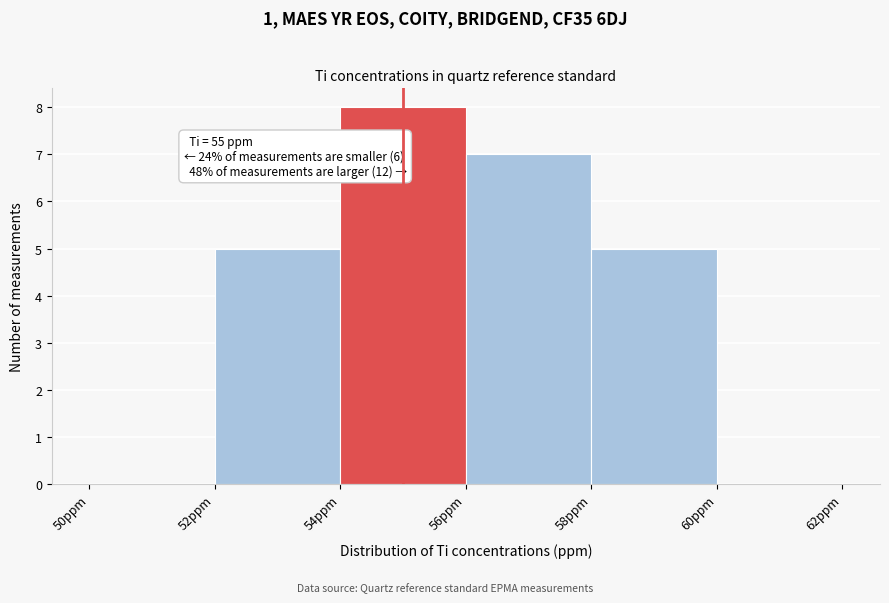

Which range on the x-axis has the tallest bar?

54 to 56